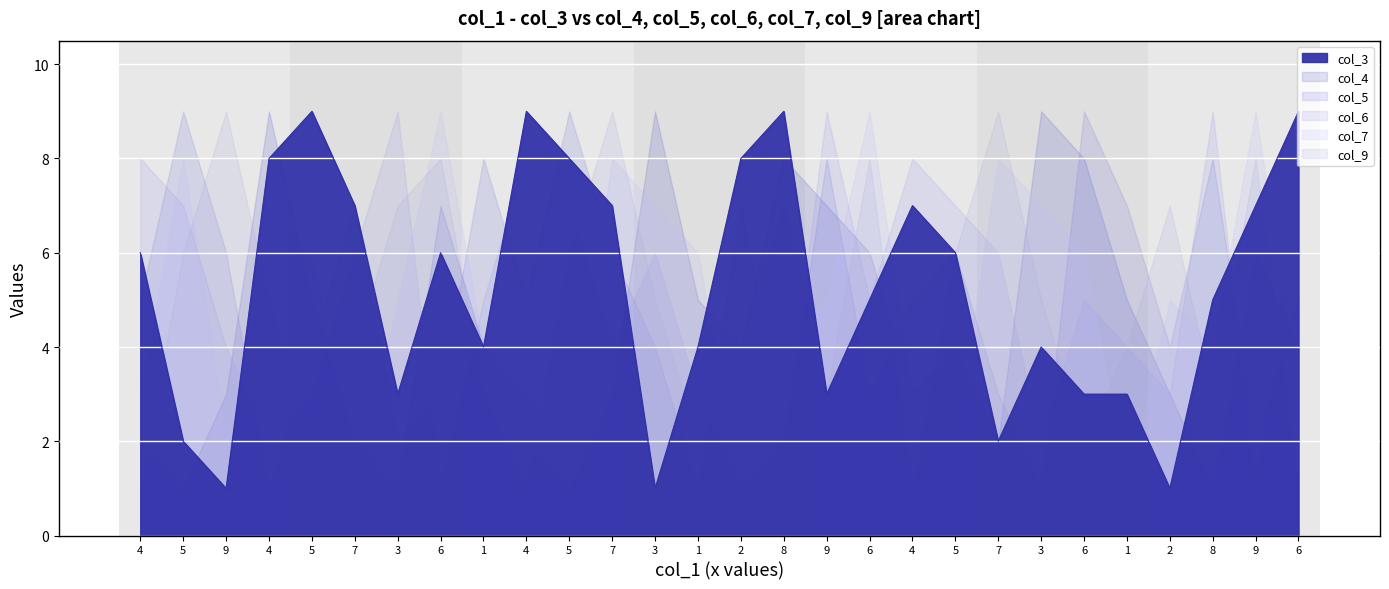

What is the label of the 4th point from the right?

2